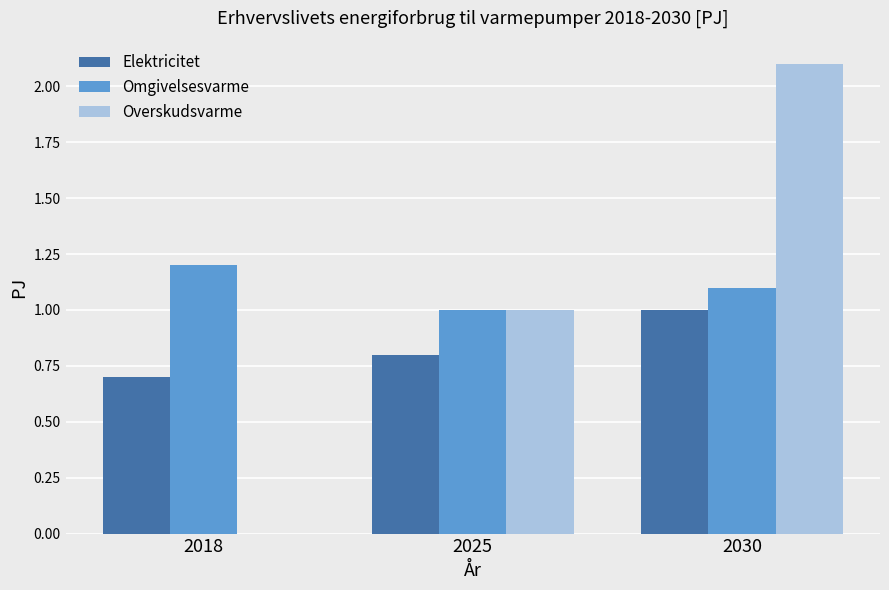

What value does the Elektricitet series have at 2018?

0.7